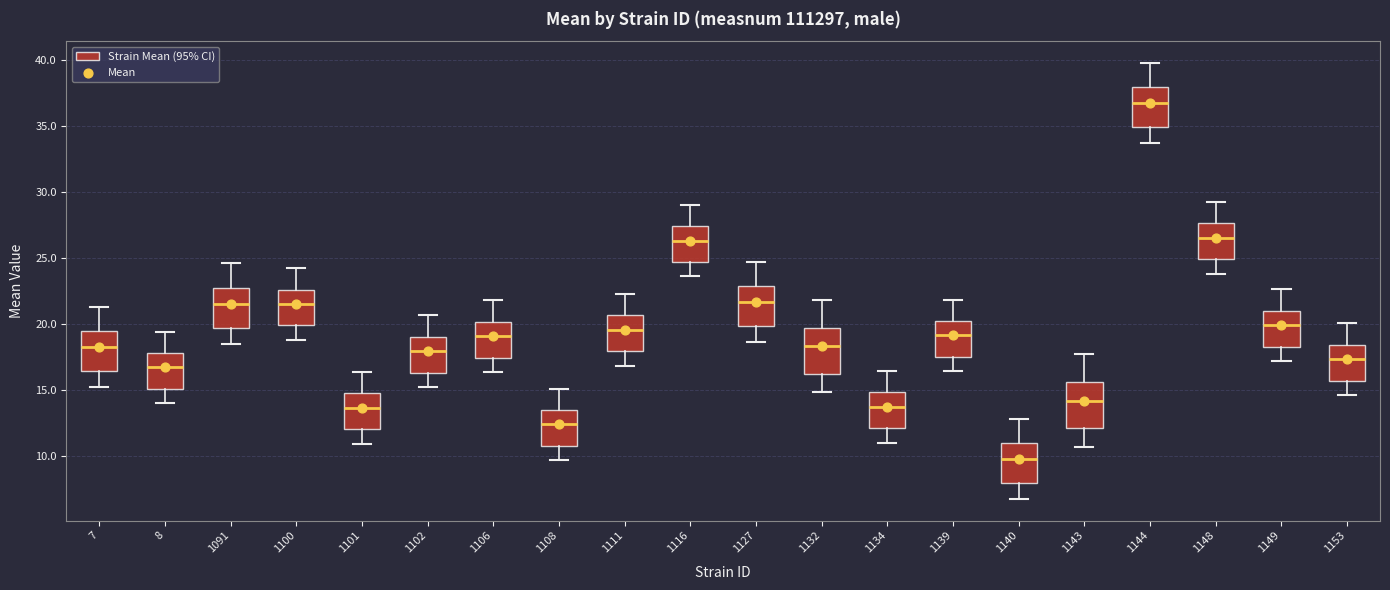

Where does the lower whisker of the box at x = 7 end on the y-axis? The values are not printed on the chart, so give them approximately, as read against the axis.

15.0